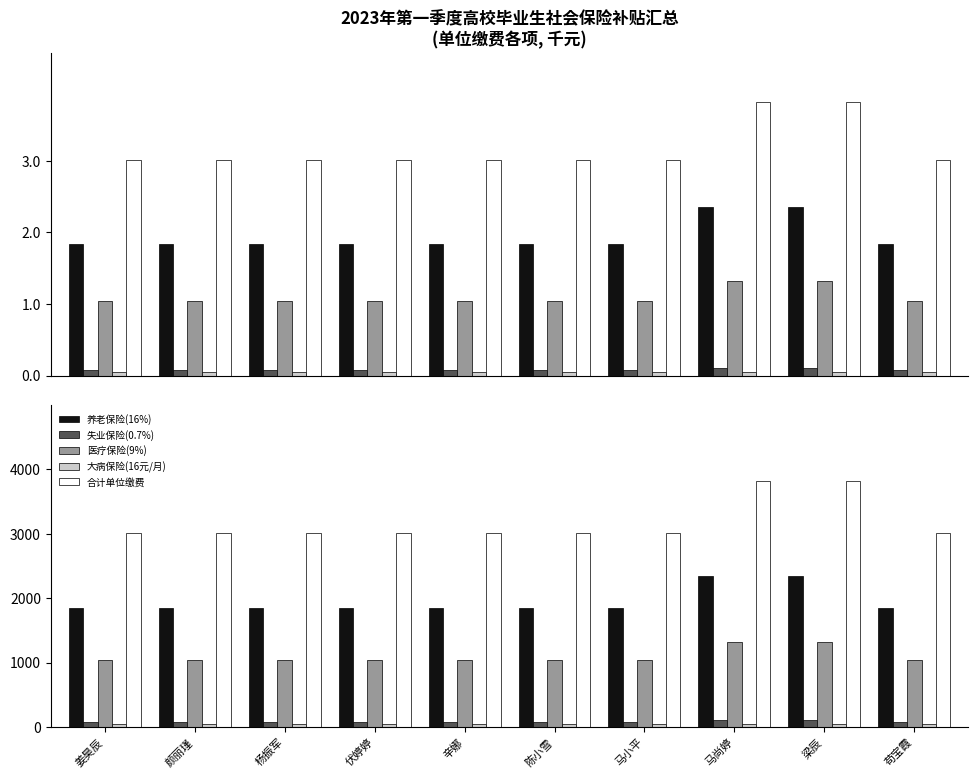

Rank the categories by 大病保险(16元/月) value from lowest to highest.

姜昊辰, 颜丽瑾, 杨振军, 伏婷婷, 辛娜, 陈小雪, 马小平, 马尚婷, 梁辰, 苟宝霞